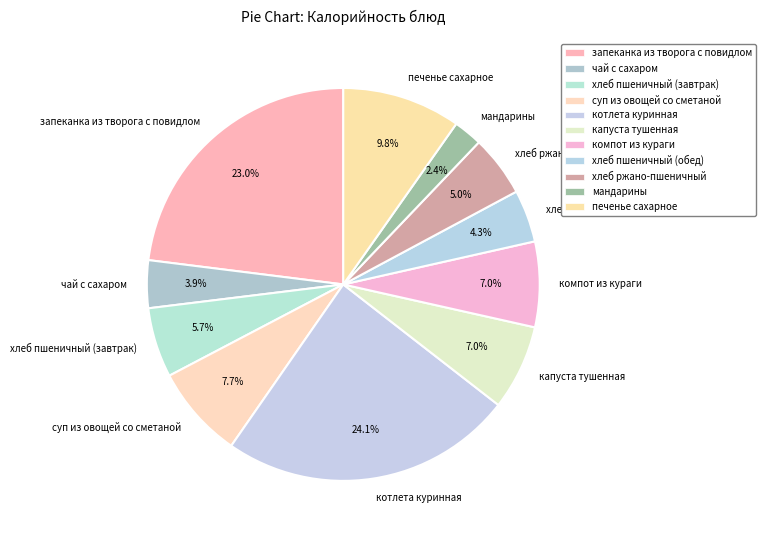

Does запеканка из творога с повидлом represent more than half of the total?

No